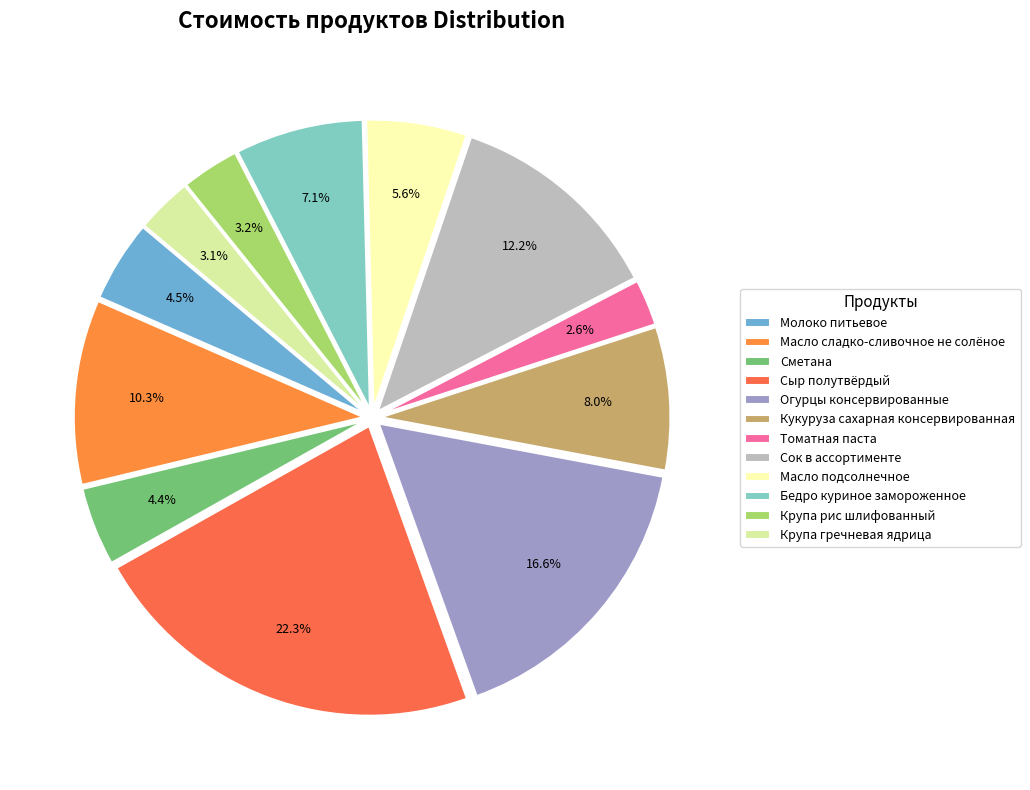

Count the number of slices in the pie.

12